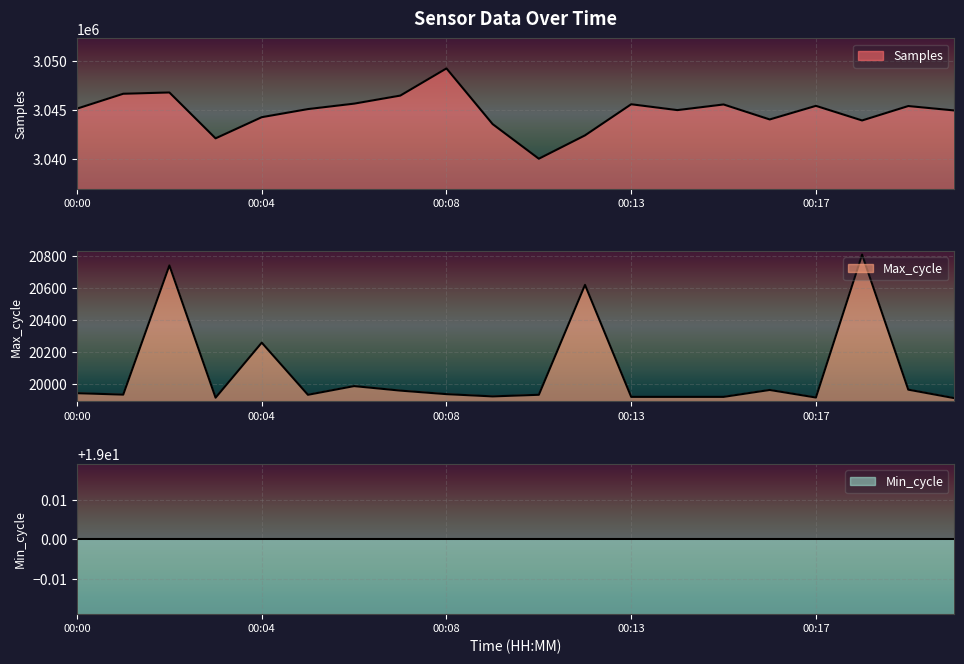

What is the total value across all series at 00:01?

3066566